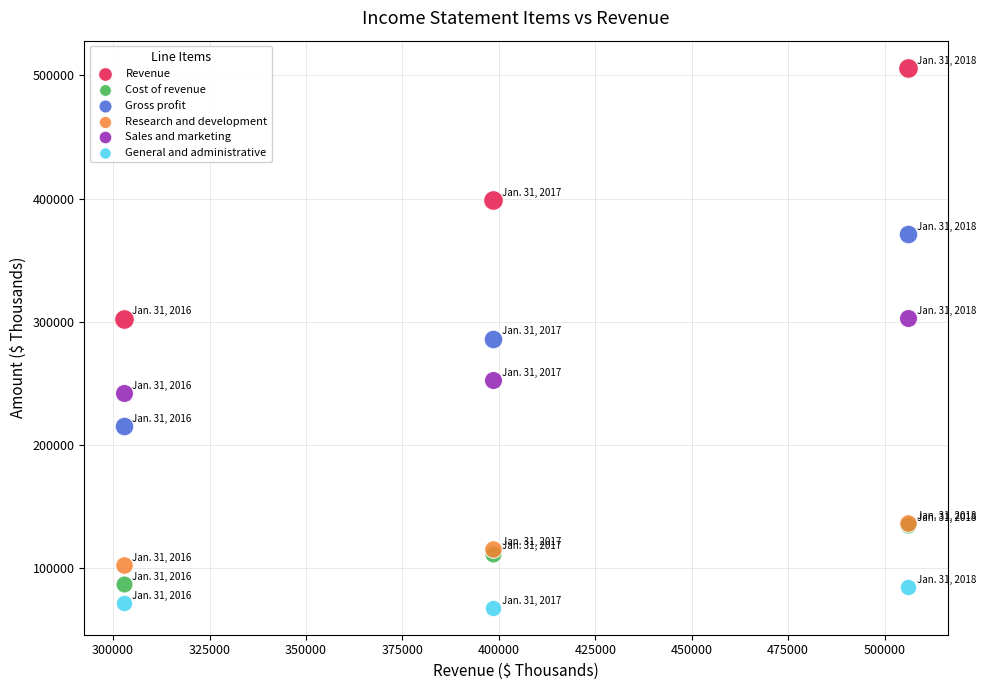

In the Revenue series, what Y value is closest to 404423?

398605